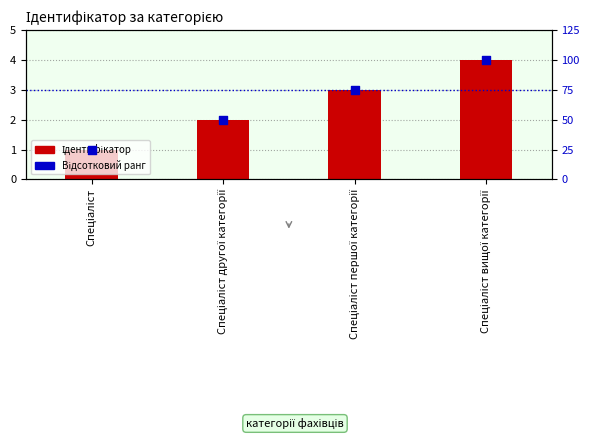

What are all the series names shown in the legend?

Ідентифікатор, Відсотковий ранг